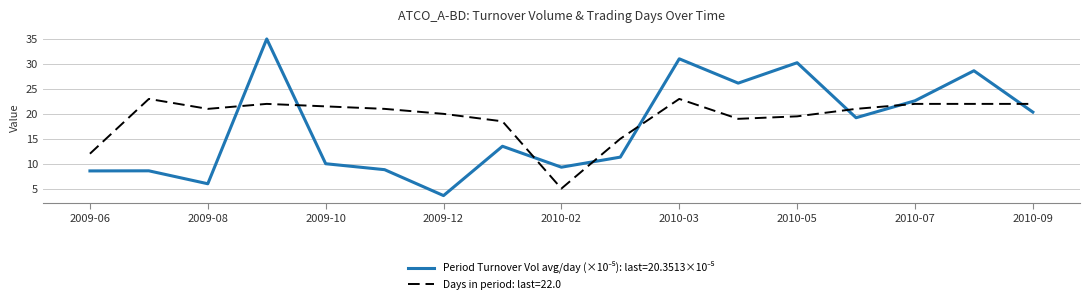

What is the maximum value shown in the chart?

35.0